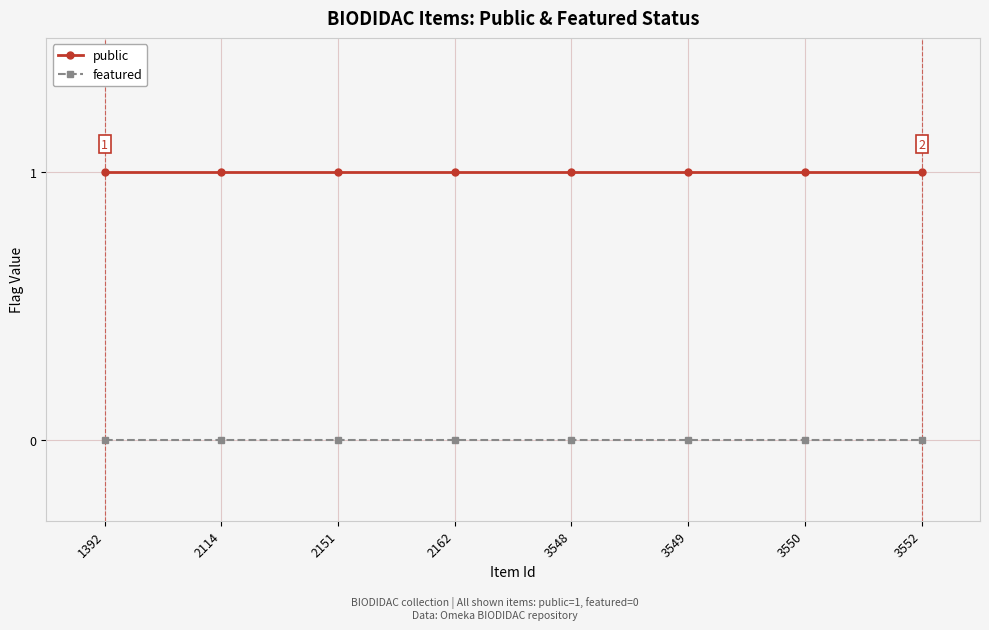

Reading right to left, transcribe all the data shown in this chart.

public: 1	1	1	1	1	1	1	1
featured: 0	0	0	0	0	0	0	0